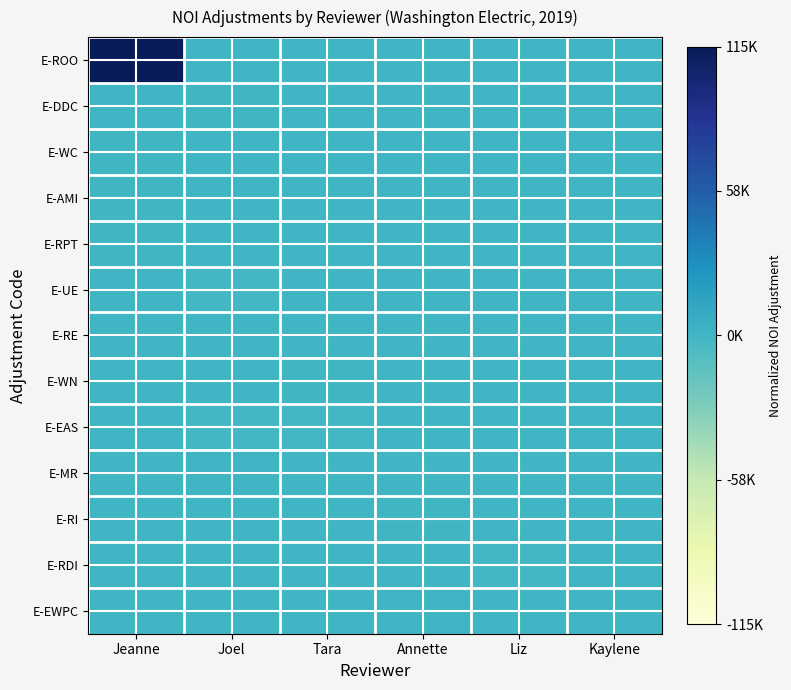

Which label corresponds to the largest value in the chart?

Jeanne